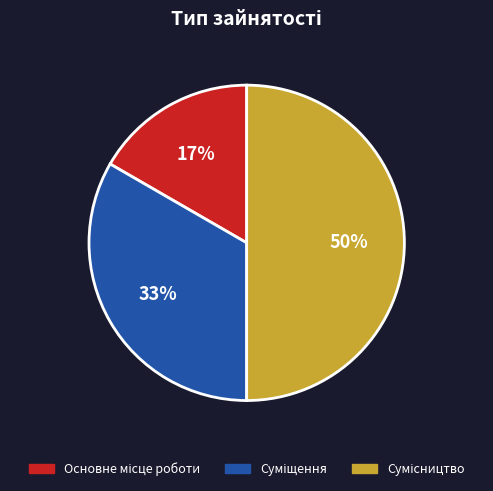

To the nearest percent, what is the difference between the largest and smallest slice percentages?

33%